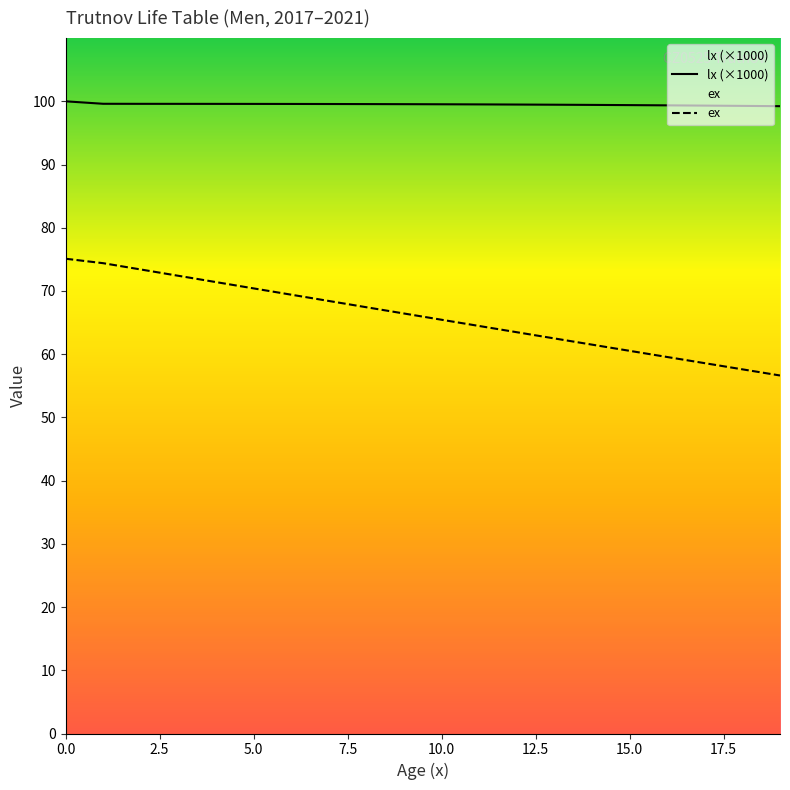

Rank the series by their average value, from lowest to highest.

ex, lx (×1000)